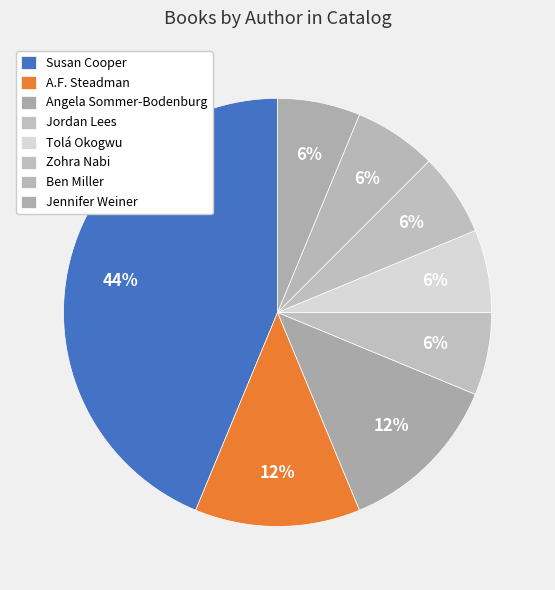

How many segments does this pie chart have?

8